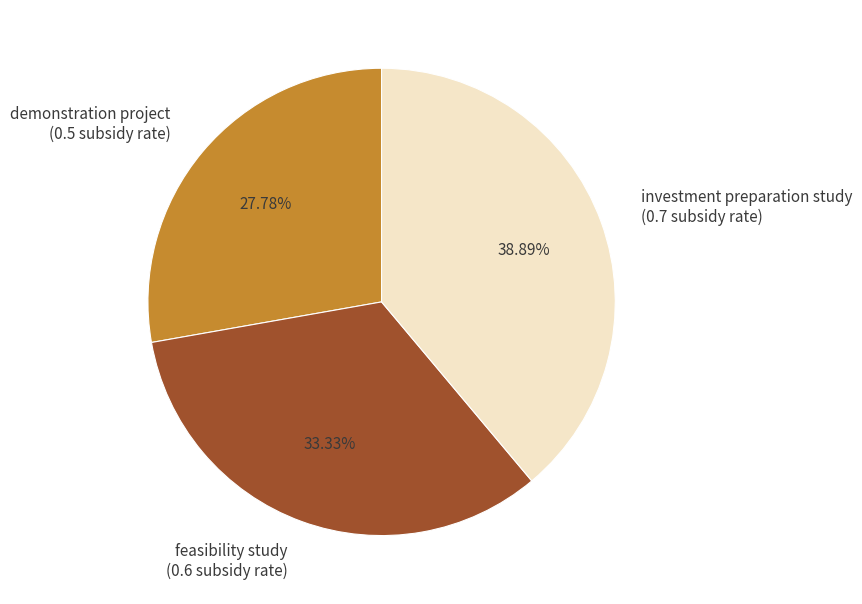

True or false: feasibility study accounts for 33% of the total.

True